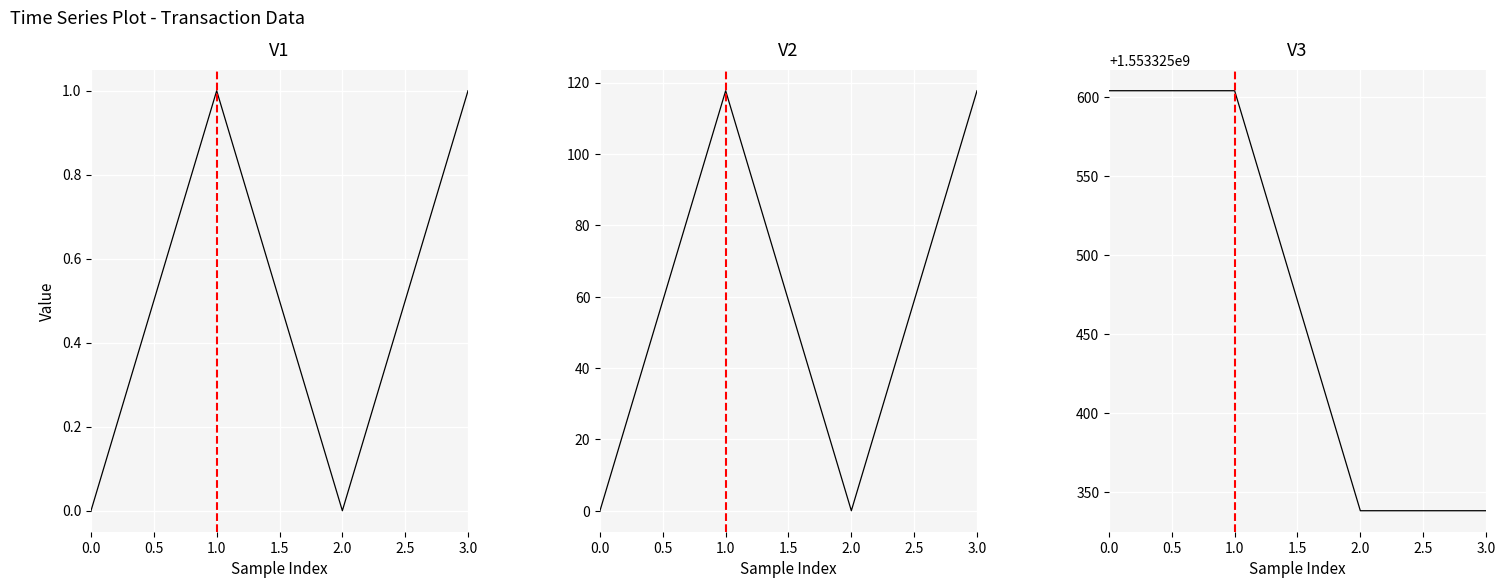

The value of io_index at 2.0 is 0.4. True or false?

False